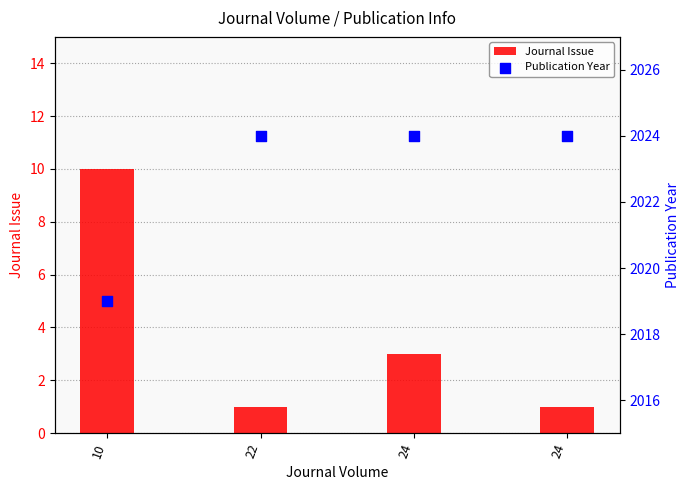

Which series has the largest total across all categories?

Publication Year